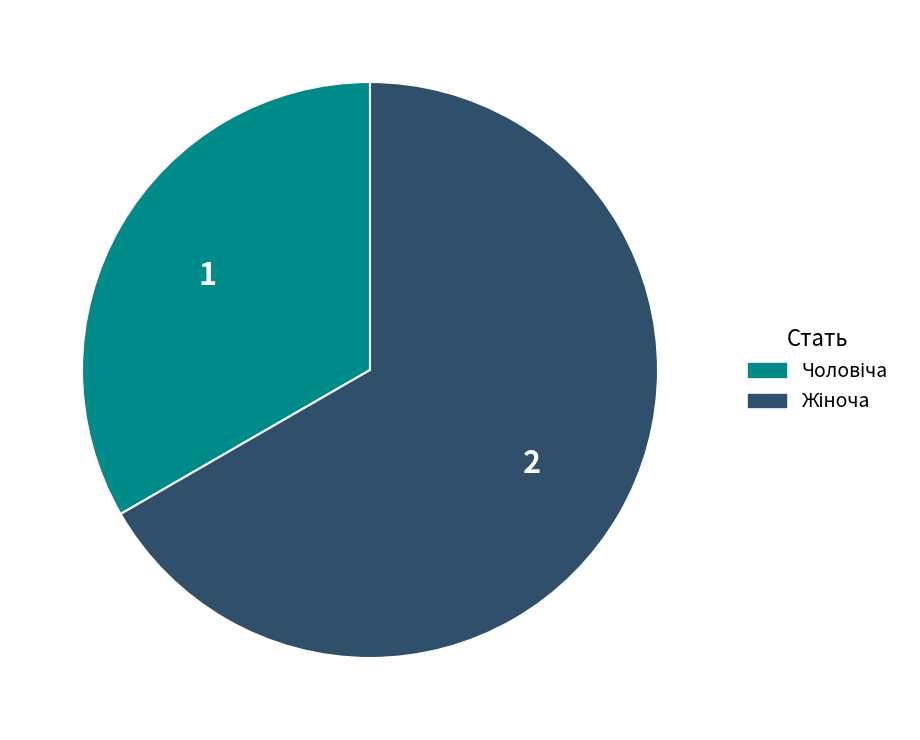

Is there a majority slice in this chart?

Yes